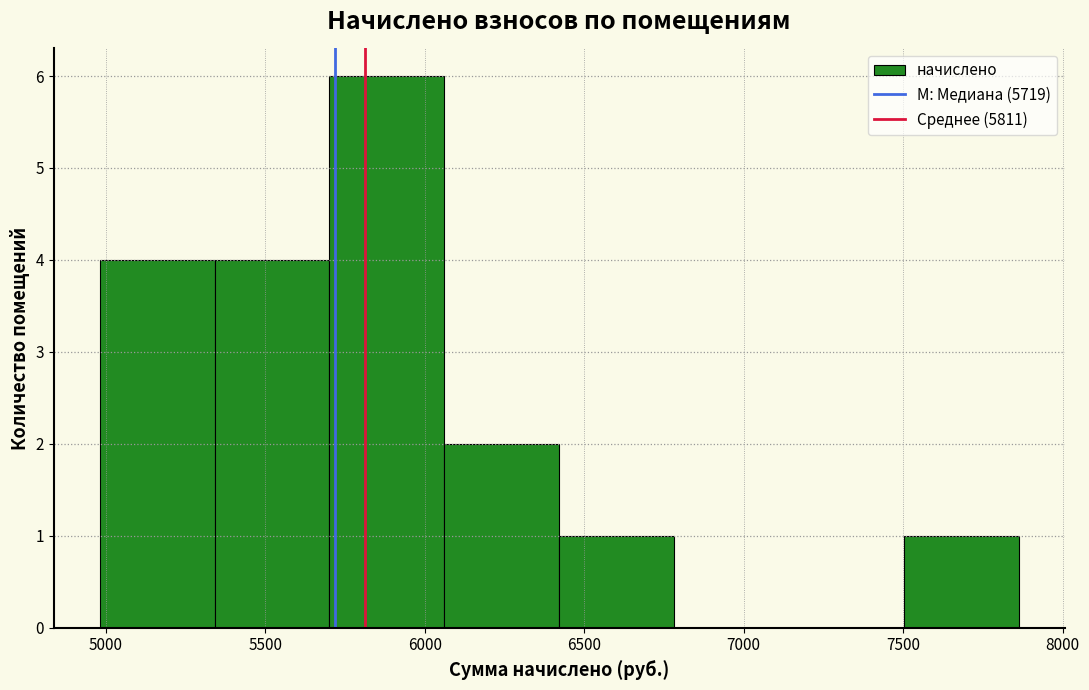

Reading left to right, transcribe this chart: for each bar, give the range it covers on the x-axis and its height. Neither the bar edges nor the heights are printed on the chart, so give them approximately, as read against the axes.

5000 to 5350: 4
5350 to 5700: 4
5700 to 6050: 6
6050 to 6400: 2
6400 to 6800: 1
6800 to 7150: 0
7150 to 7500: 0
7500 to 7850: 1